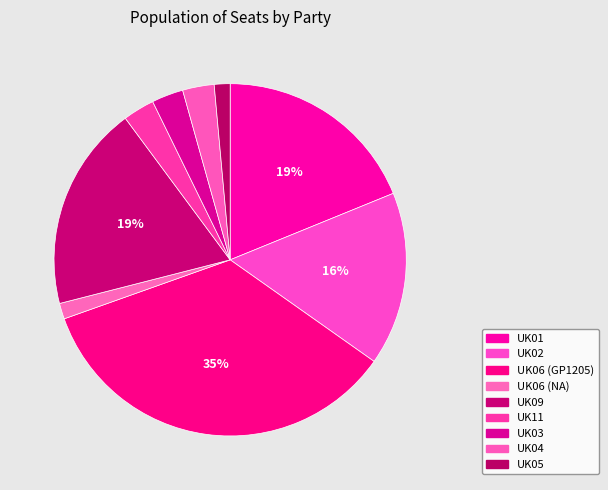

Which category has the biggest portion of the pie?

UK06 (GP1205)